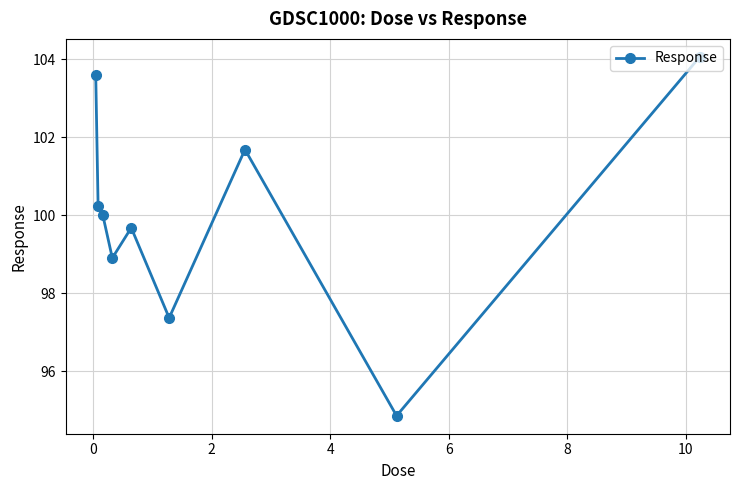

What is the smallest value displayed?

94.9